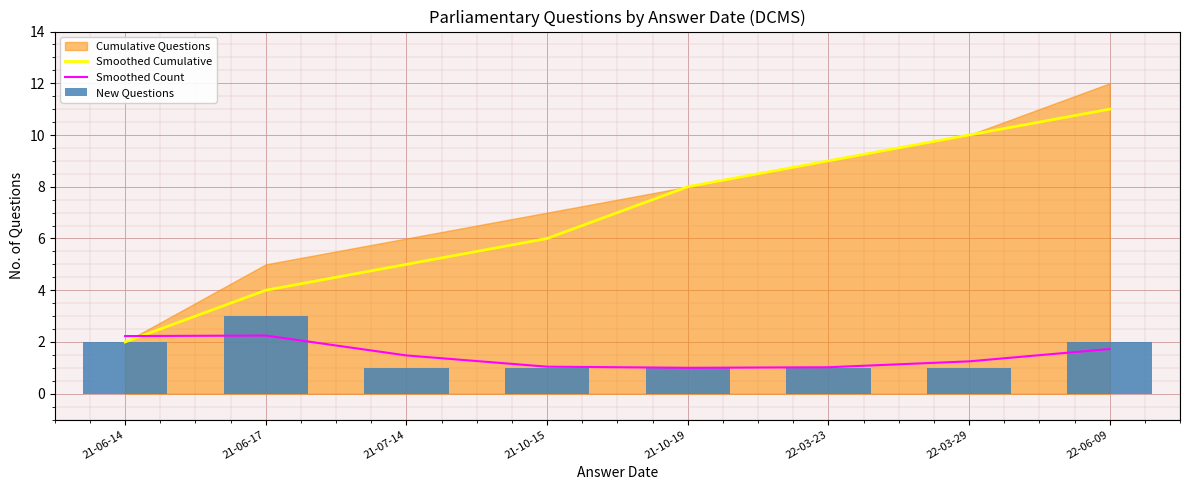

Where is New Questions nearest to the value 2?

21-06-14